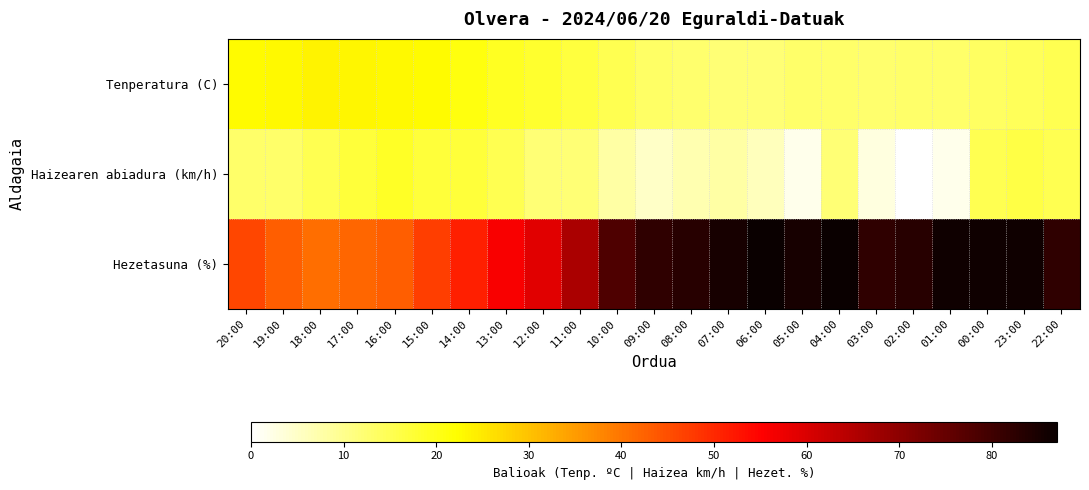

Reading left to right, transcribe all the data shown in this chart.

Tenperatura (C): 20:00=22.6	19:00=22.8	18:00=23.5	17:00=23.3	16:00=23.1	15:00=22.5	14:00=21.0	13:00=19.1	12:00=18.3	11:00=16.9	10:00=15.2	09:00=13.5	08:00=12.6	07:00=11.9	06:00=12.2	05:00=13.0	04:00=13.2	03:00=12.8	02:00=13.0	01:00=13.1	00:00=13.9	23:00=14.5	22:00=15.0
Haizearen abiadura (km/h): 20:00=13.0	19:00=13.0	18:00=15.0	17:00=17.0	16:00=19.0	15:00=17.0	14:00=17.0	13:00=15.0	12:00=12.0	11:00=12.0	10:00=8.0	09:00=5.0	08:00=7.0	07:00=8.0	06:00=6.0	05:00=2.0	04:00=12.0	03:00=3.0	02:00=0.0	01:00=2.0	00:00=15.0	23:00=16.0	22:00=15.0
Hezetasuna (%): 20:00=46.0	19:00=43.0	18:00=41.0	17:00=42.0	16:00=43.0	15:00=47.0	14:00=51.0	13:00=56.0	12:00=59.0	11:00=66.0	10:00=78.0	09:00=82.0	08:00=83.0	07:00=85.0	06:00=87.0	05:00=85.0	04:00=87.0	03:00=82.0	02:00=83.0	01:00=86.0	00:00=86.0	23:00=86.0	22:00=82.0